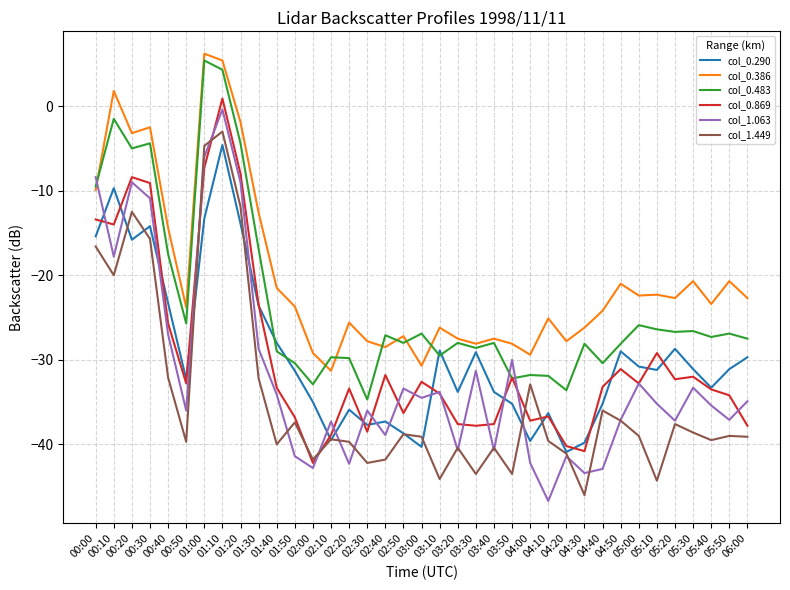

Which series changed the most between 00:20 and 02:20?

col_1.063